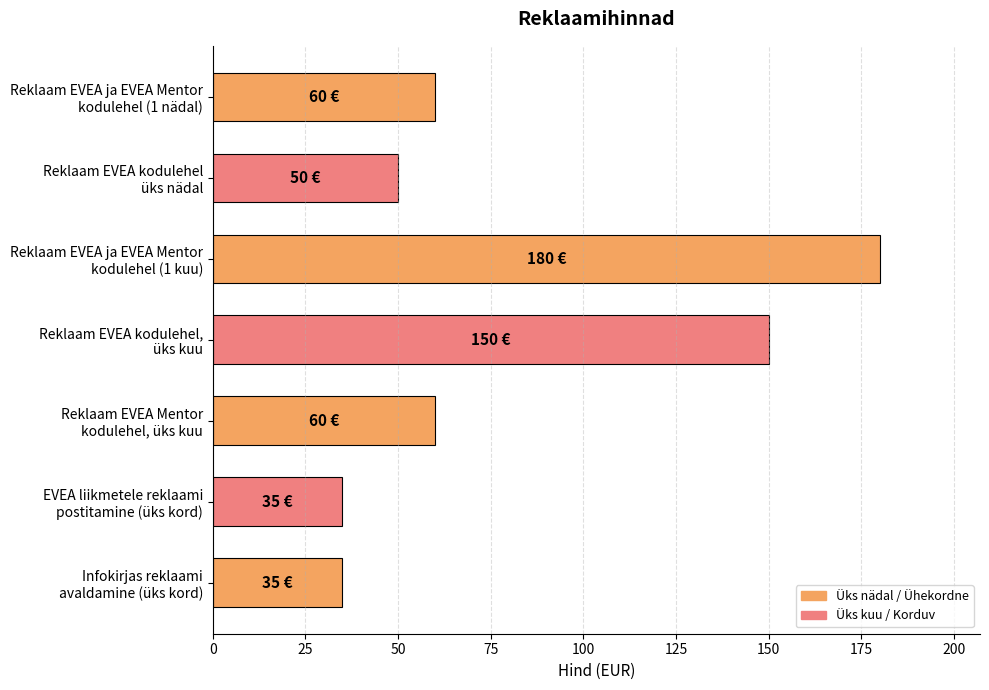

What is the value of the 3rd bar from the top?

180